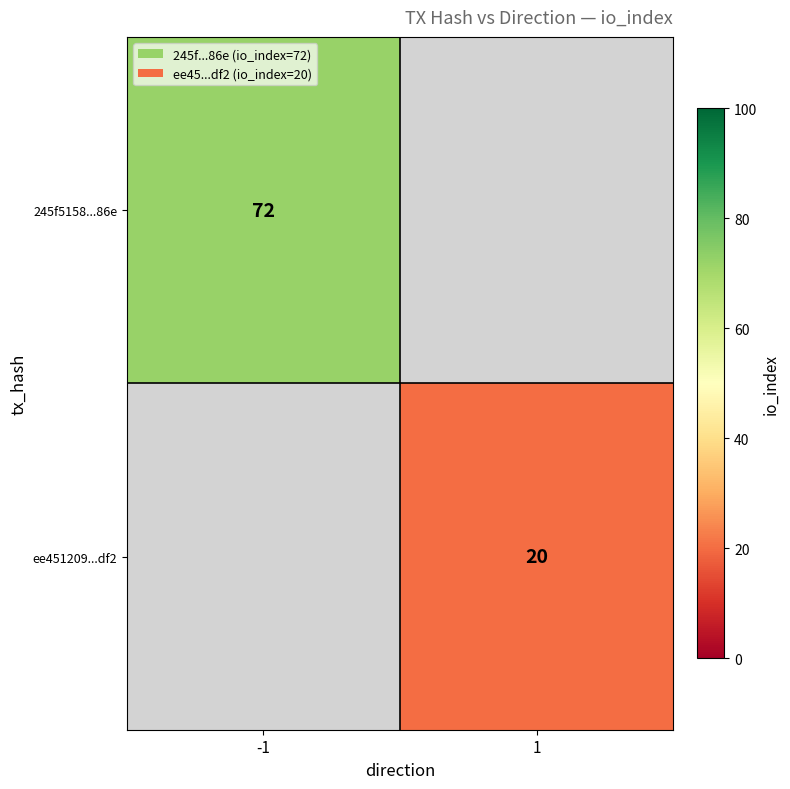

The value of 245f5158...86e at -1 is 72. True or false?

True